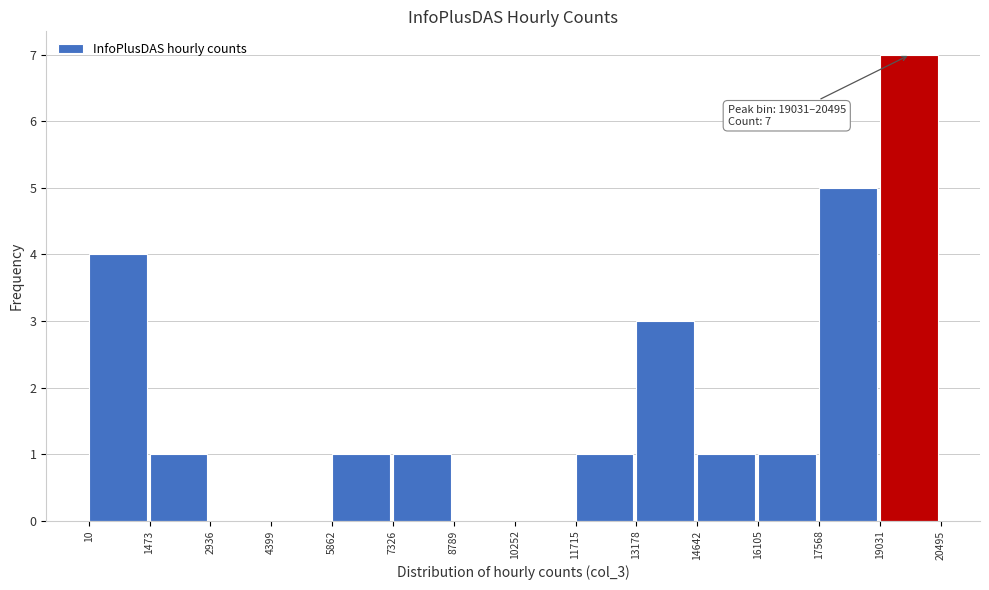

Over which range of the x-axis is the bar tallest?

19031 to 20495